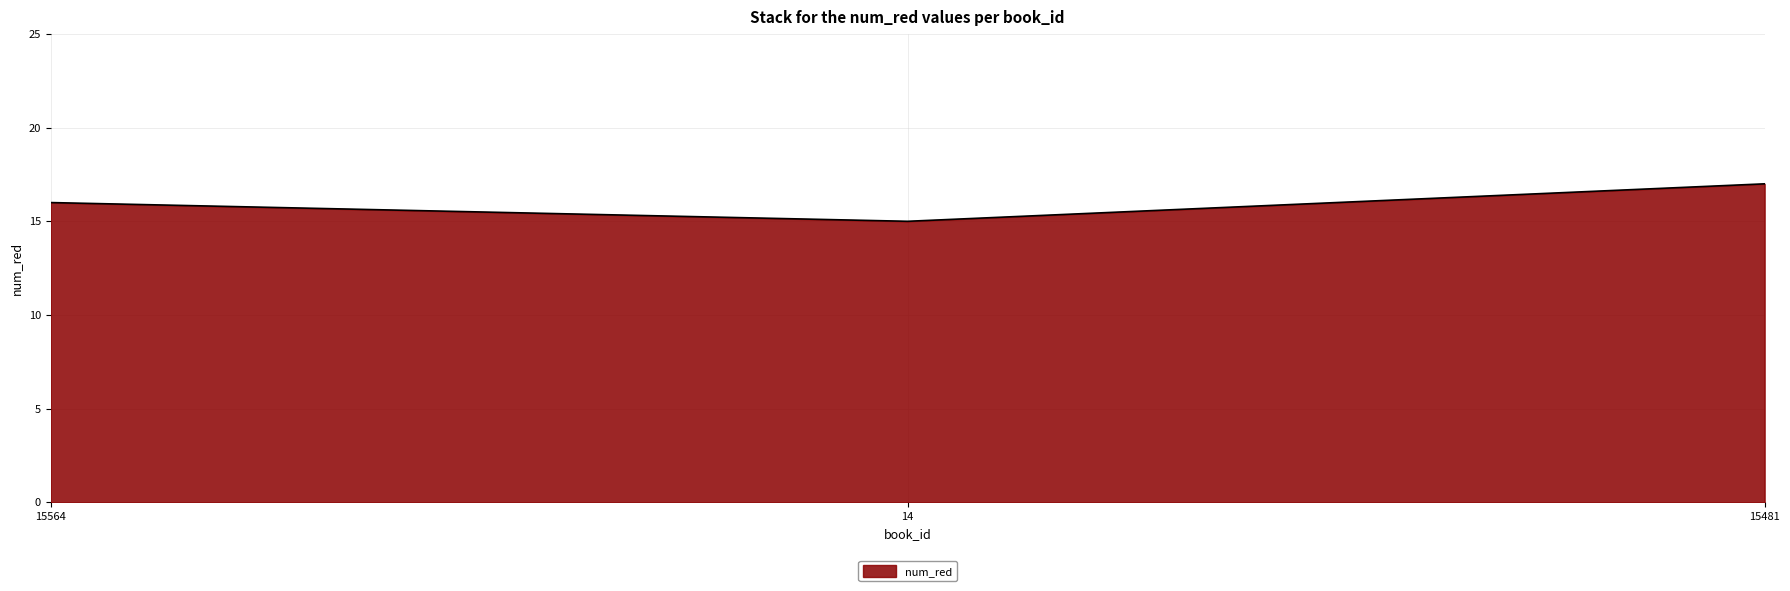

Reading left to right, extract all data points from this chart.

15564=16	14=15	15481=17